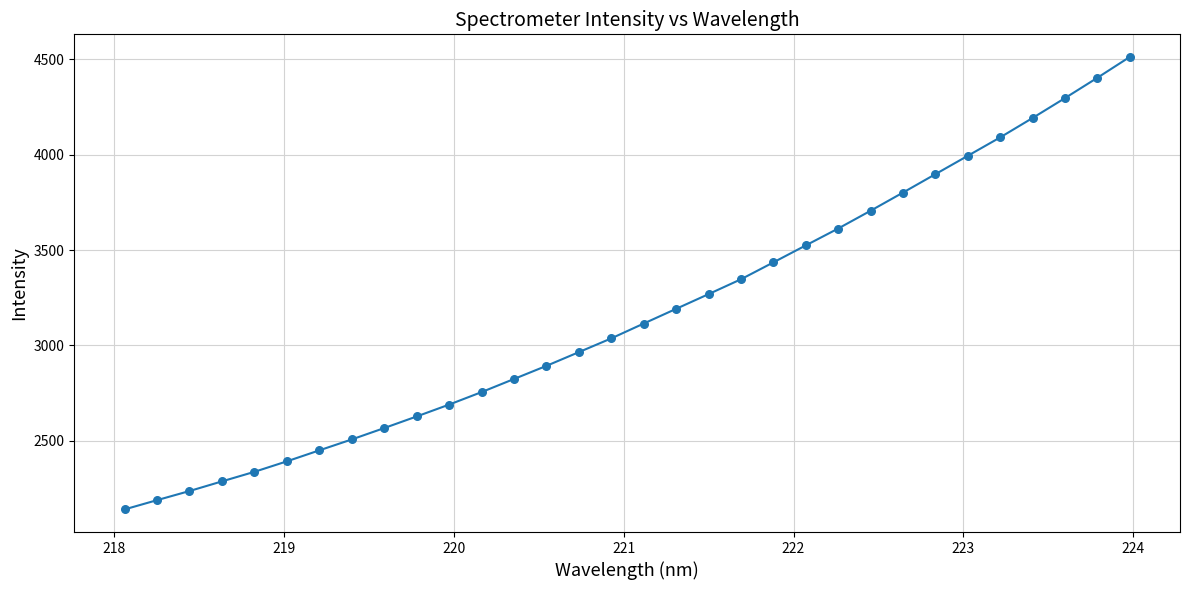

What is the greatest value displayed?

4512.6